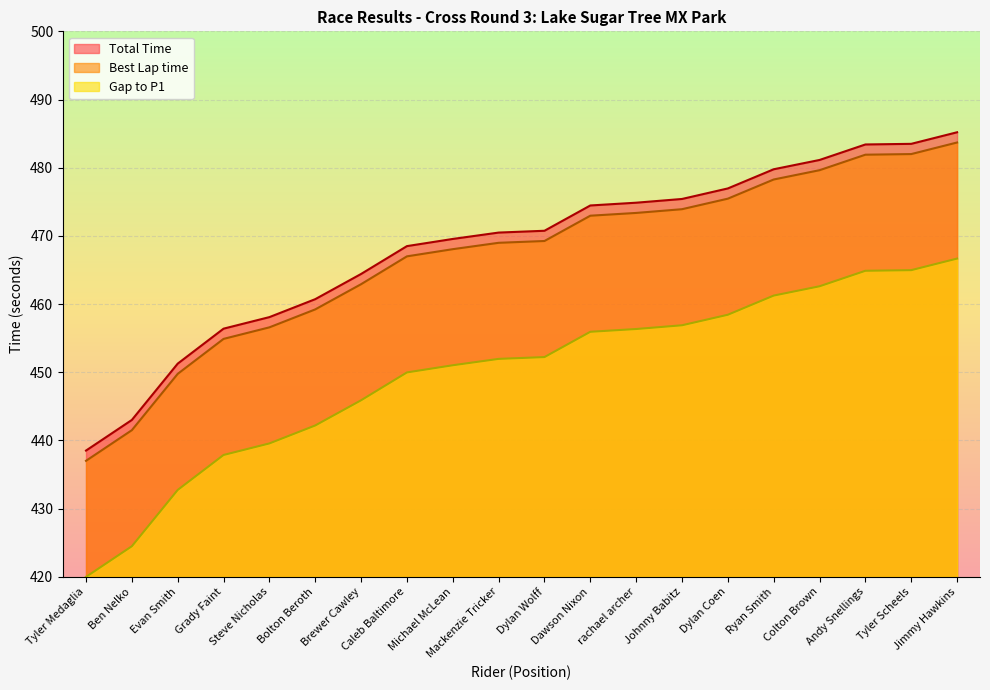

Read the Total Time value at Evan Smith.

451.3